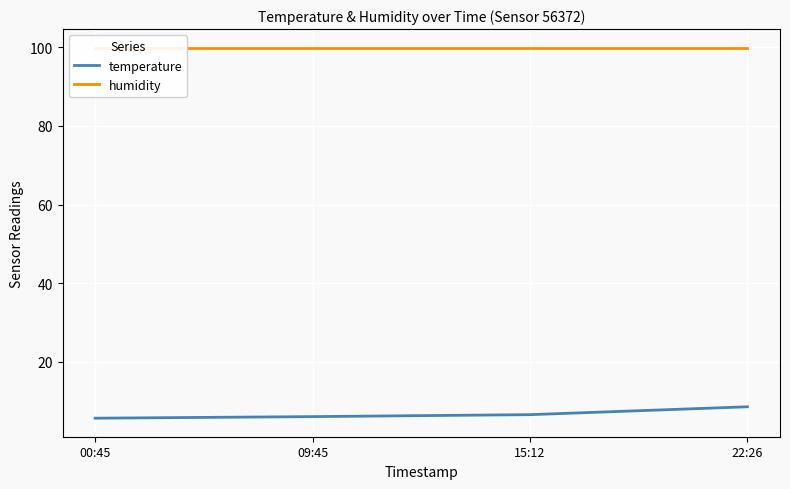

Is this an area chart (filled region under the line)?

No